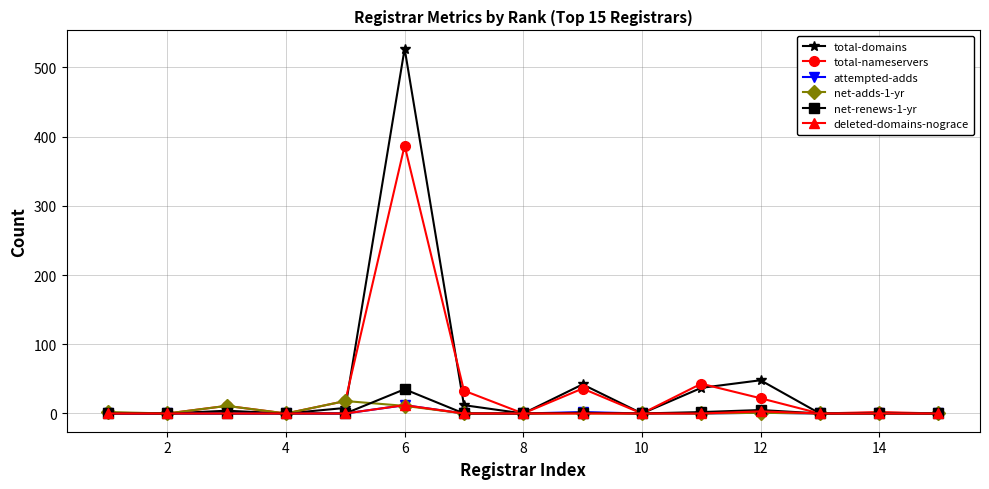

Does the chart have visible grid lines?

Yes